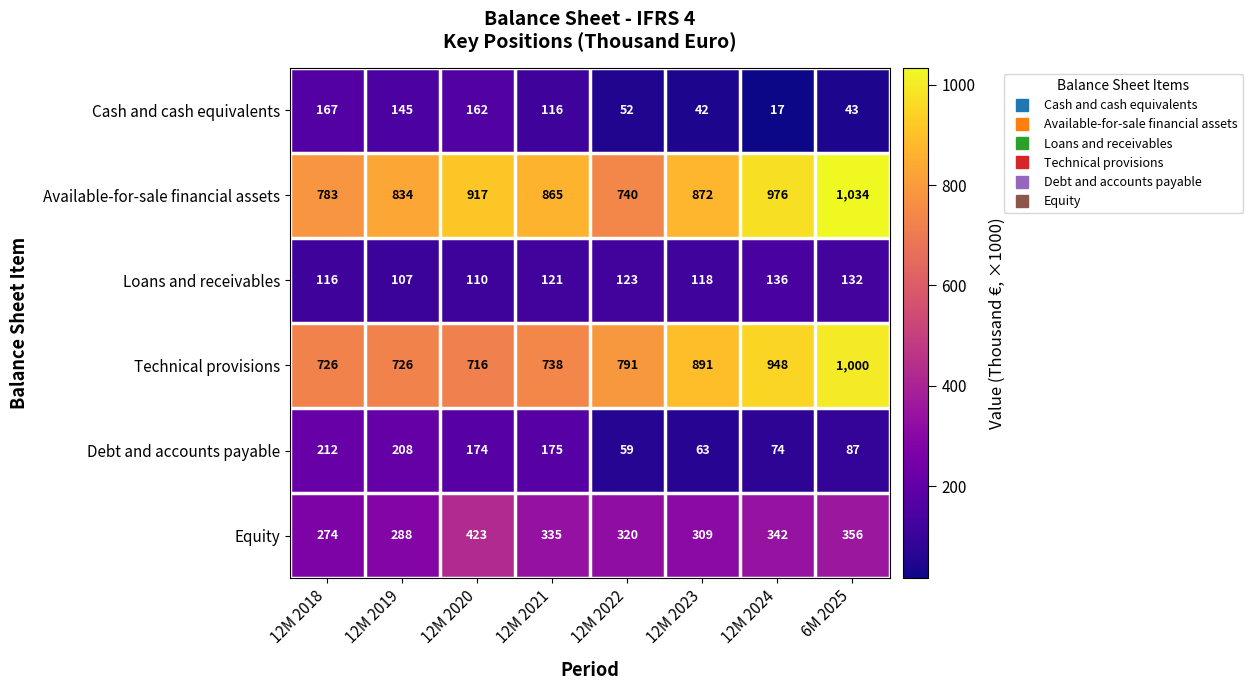

What value does the Available-for-sale financial assets series have at 12M 2024, to the nearest 50?

1000